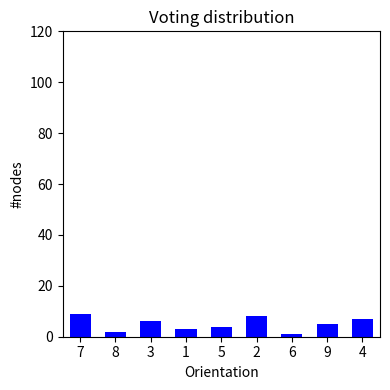

What is the ratio of the value at 6 to the value at 2?

0.1